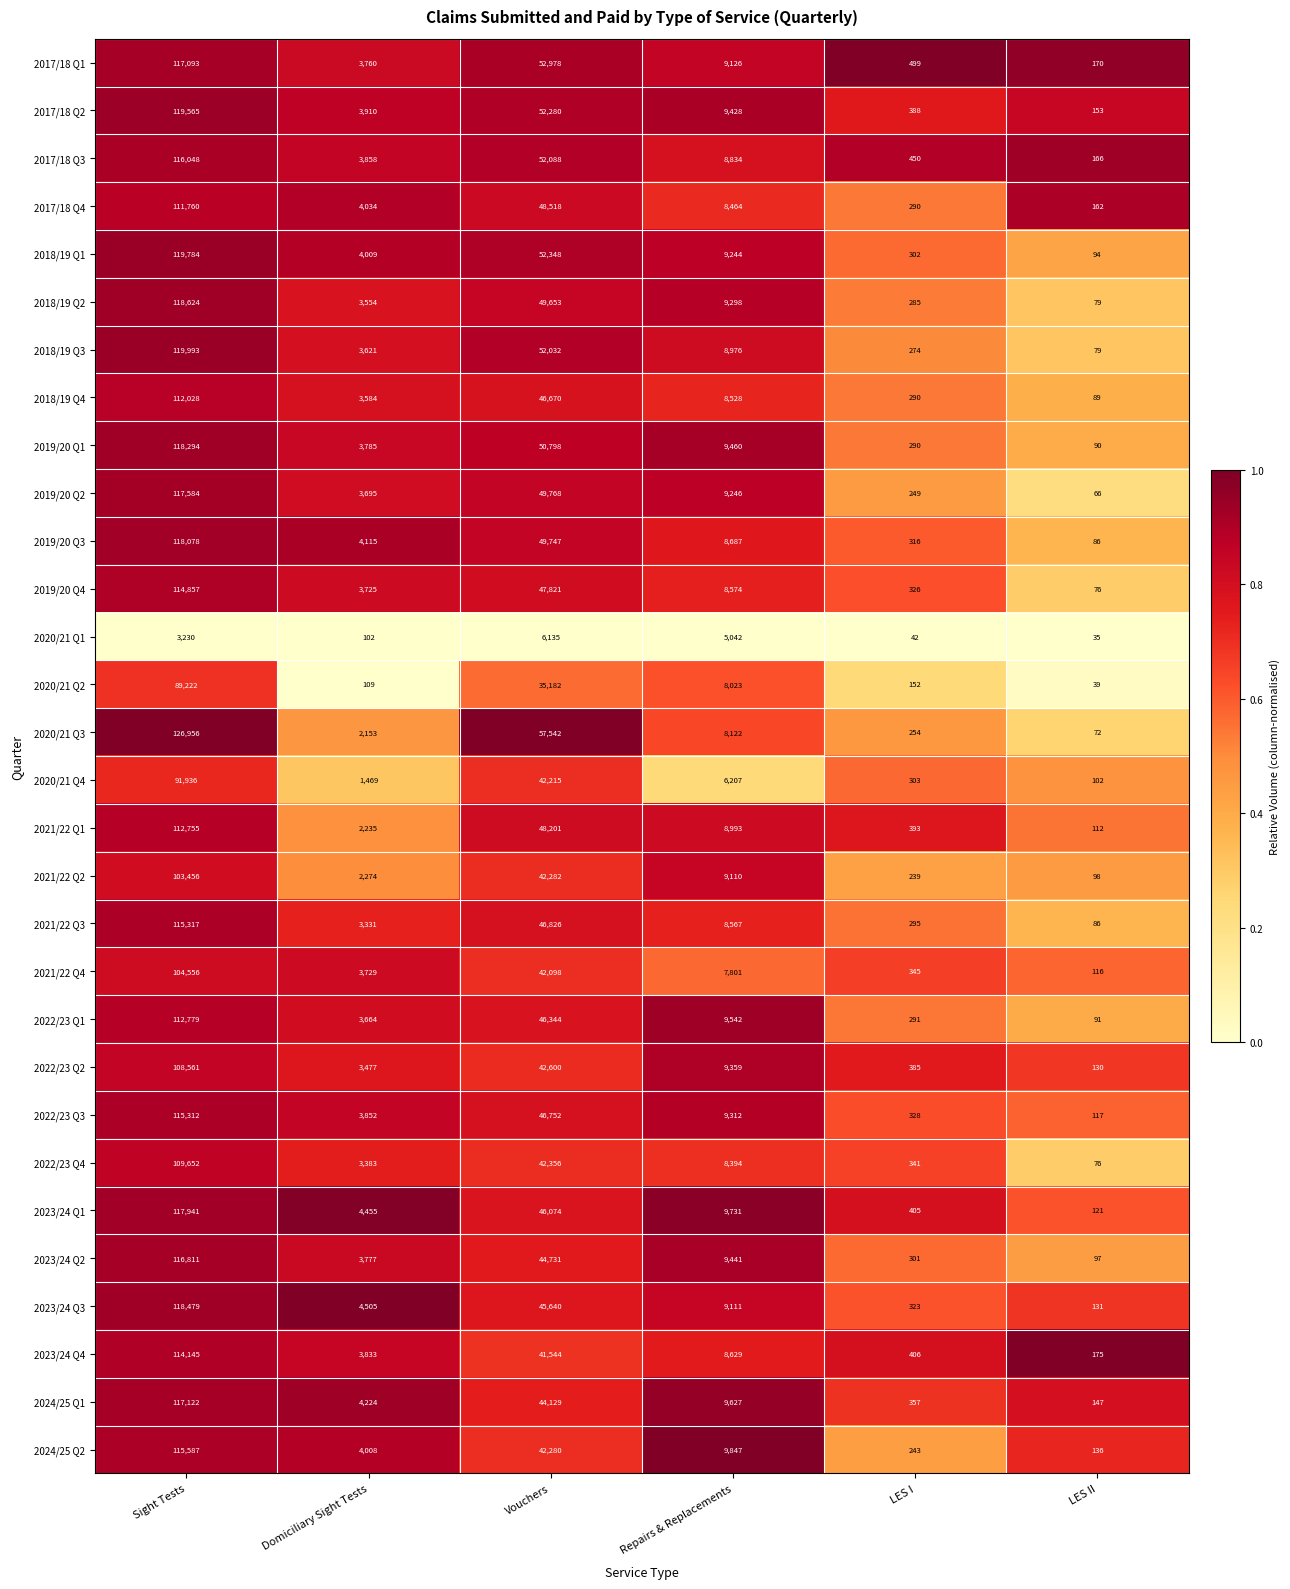

Which category has the highest value across all series?

Sight Tests